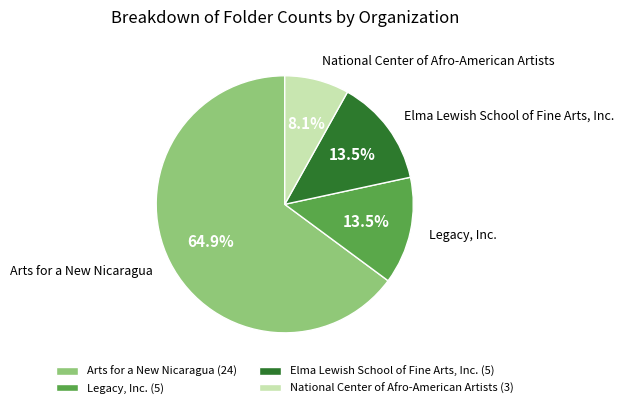

How many slices are in this pie chart?

4